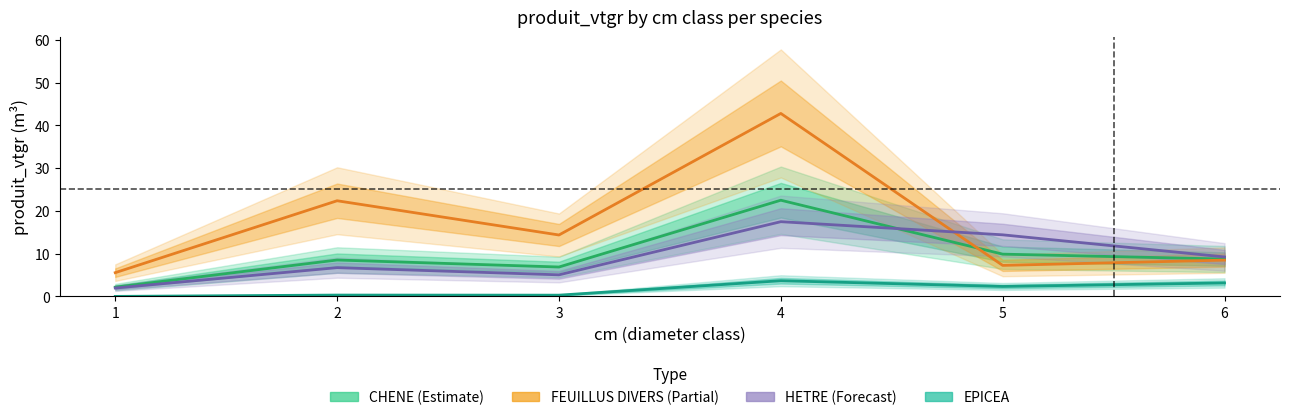

What is the total value across all series at 1?

9.7